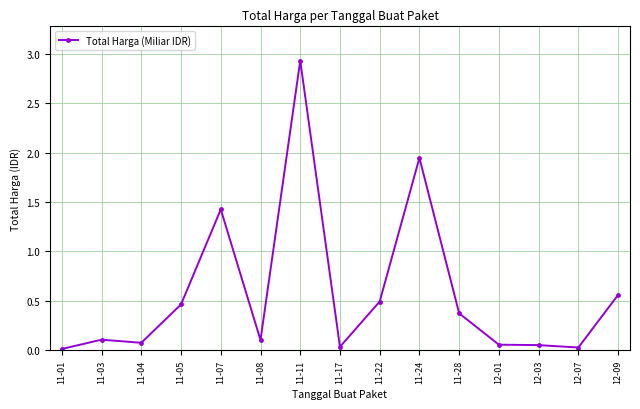

Which label corresponds to the largest value in the chart?

11-11